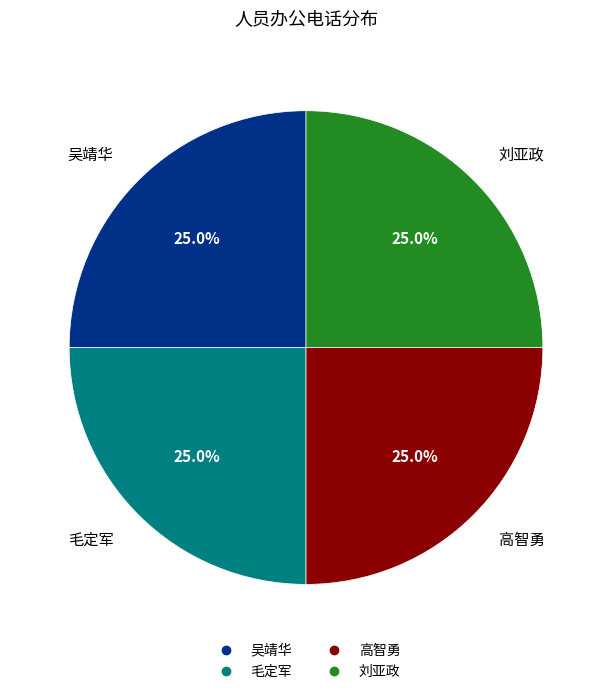

How much of the chart is everything except 毛定军?

75.0%